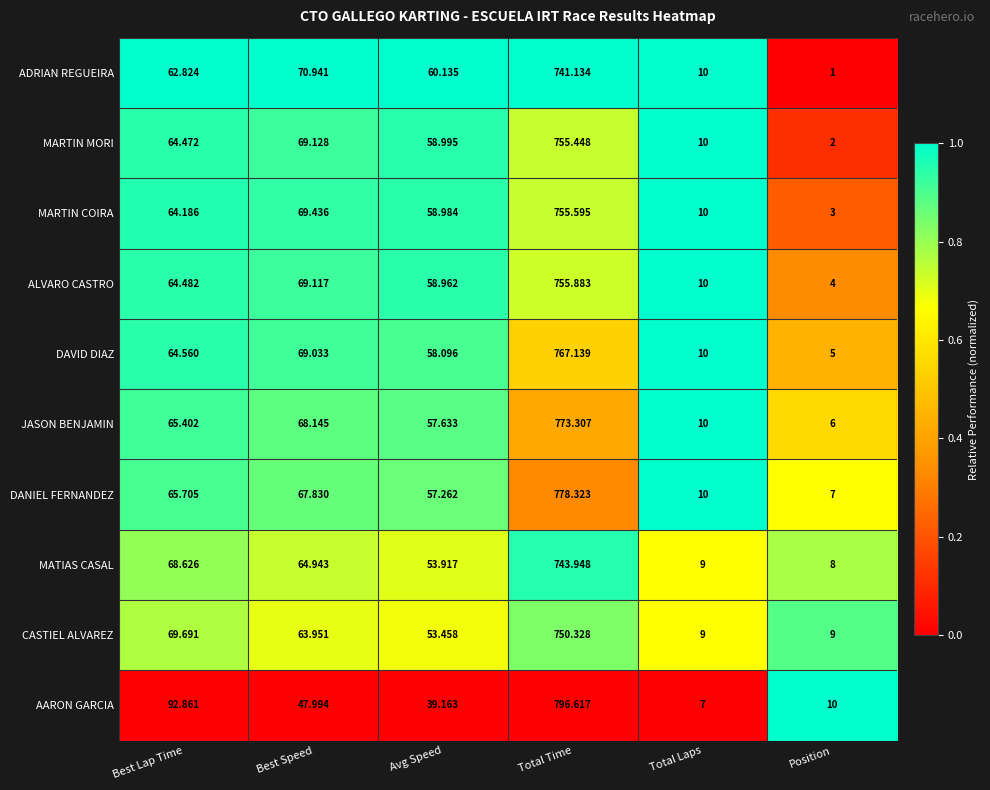

Where does the CASTIEL ALVAREZ series first go above 63?

Best Lap Time